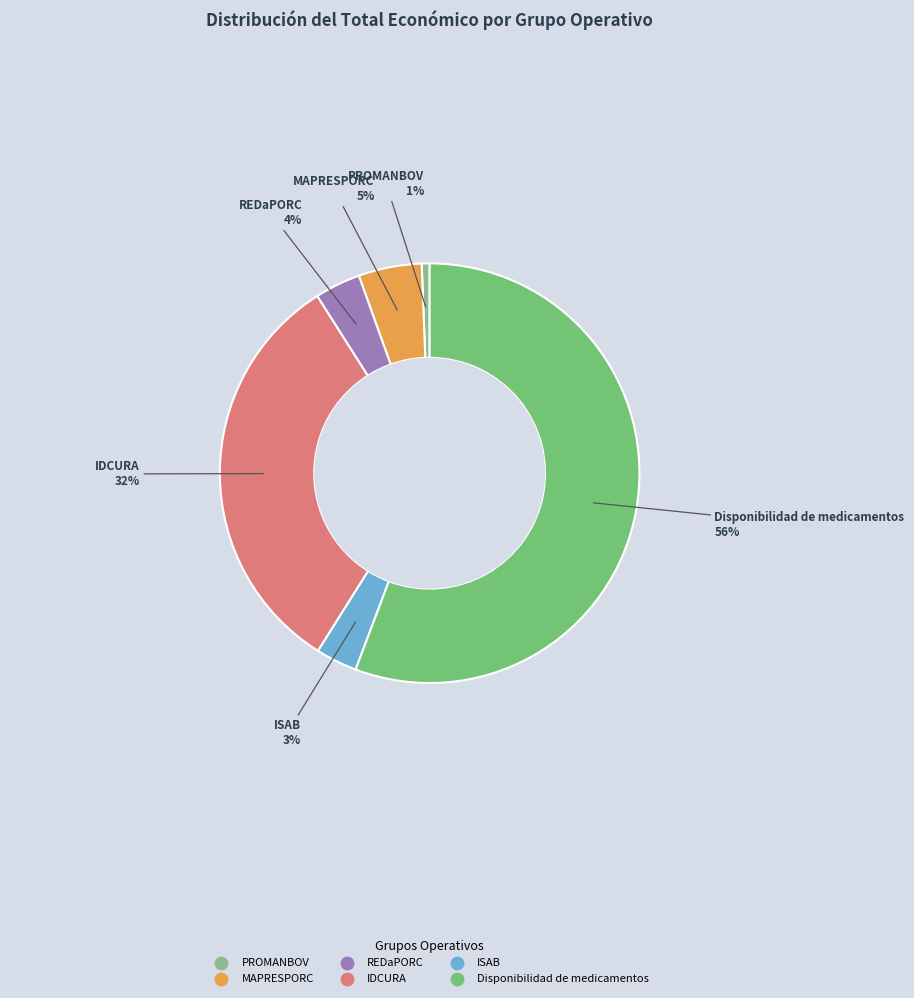

Does ISAB account for over 50% of the chart?

No